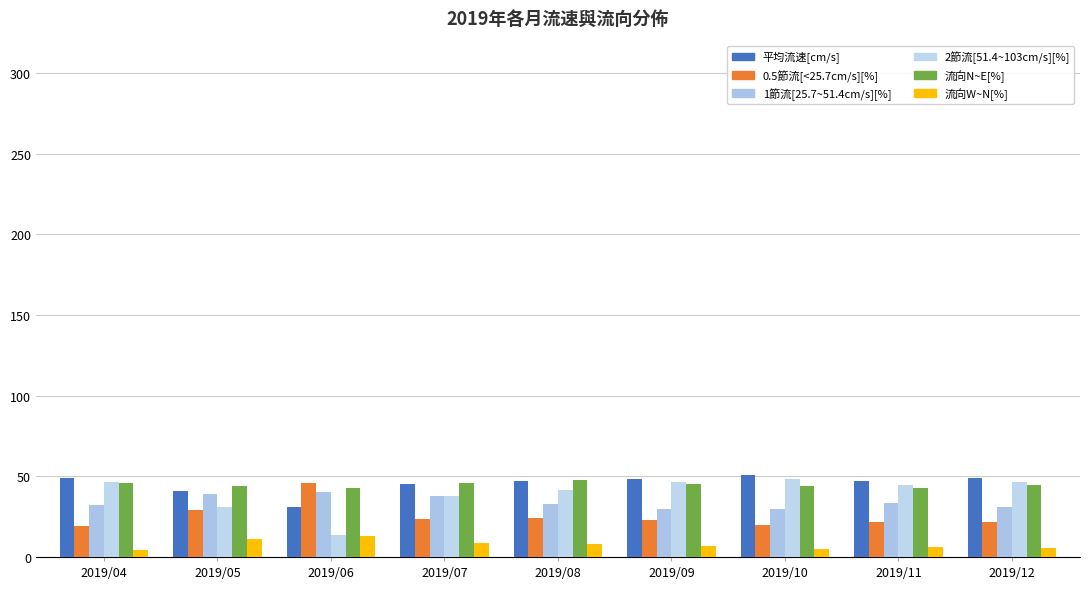

At 2019/08, list the series in order from smallest to largest.

流向W~N[%], 0.5節流[<25.7cm/s][%], 1節流[25.7~51.4cm/s][%], 2節流[51.4~103cm/s][%], 平均流速[cm/s], 流向N~E[%]